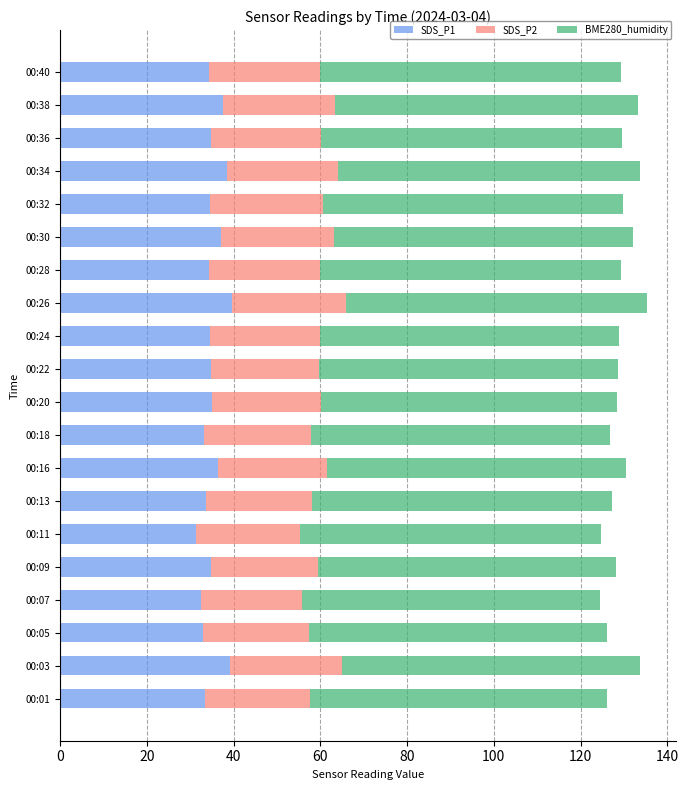

What is the minimum value for SDS_P1?

31.4